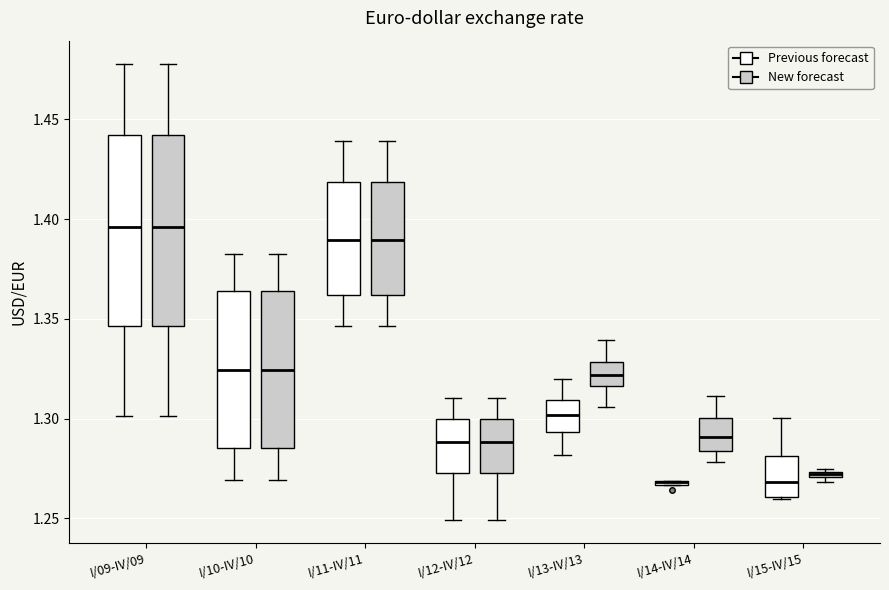

Where does the lower whisker of the box for I/12-IV/12 (Previous forecast) end on the y-axis? The values are not printed on the chart, so give them approximately, as read against the axis.

1.250